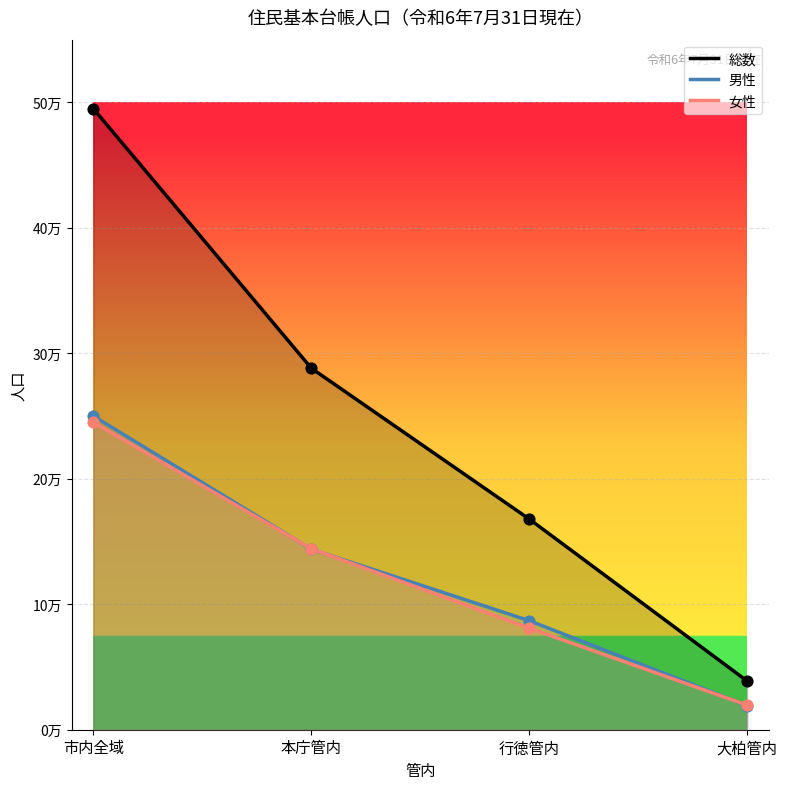

Which series has the widest spread of Y values?

総数